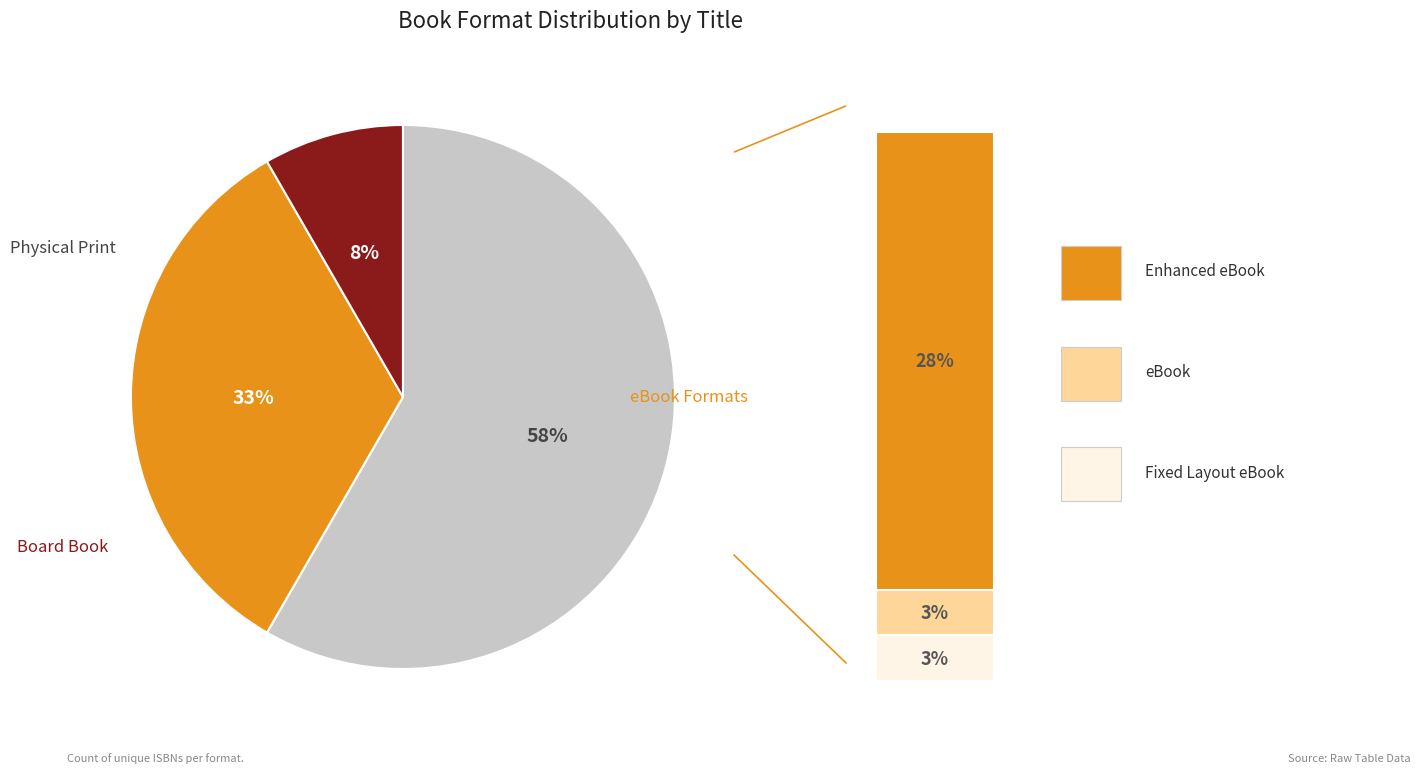

Does Hardcover account for over 50% of the chart?

No